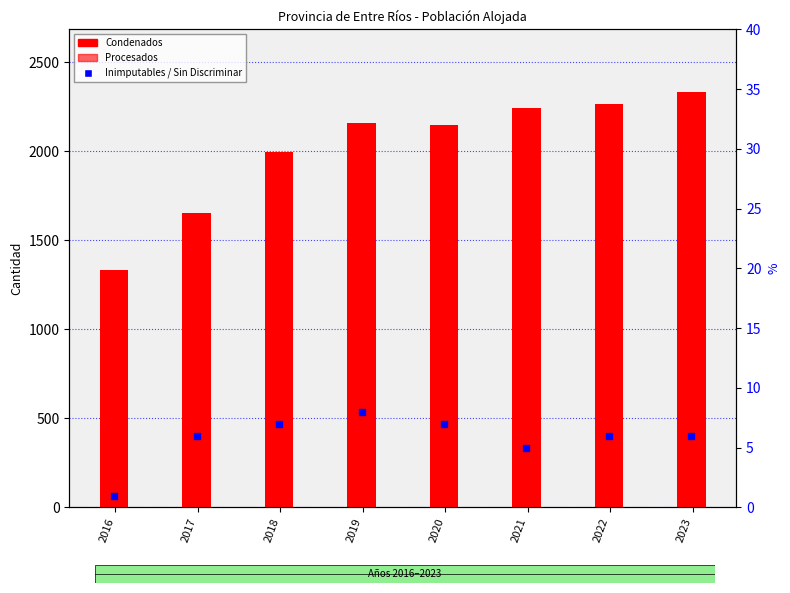

What are all the series names shown in the legend?

Condenados, Procesados, Inimputables